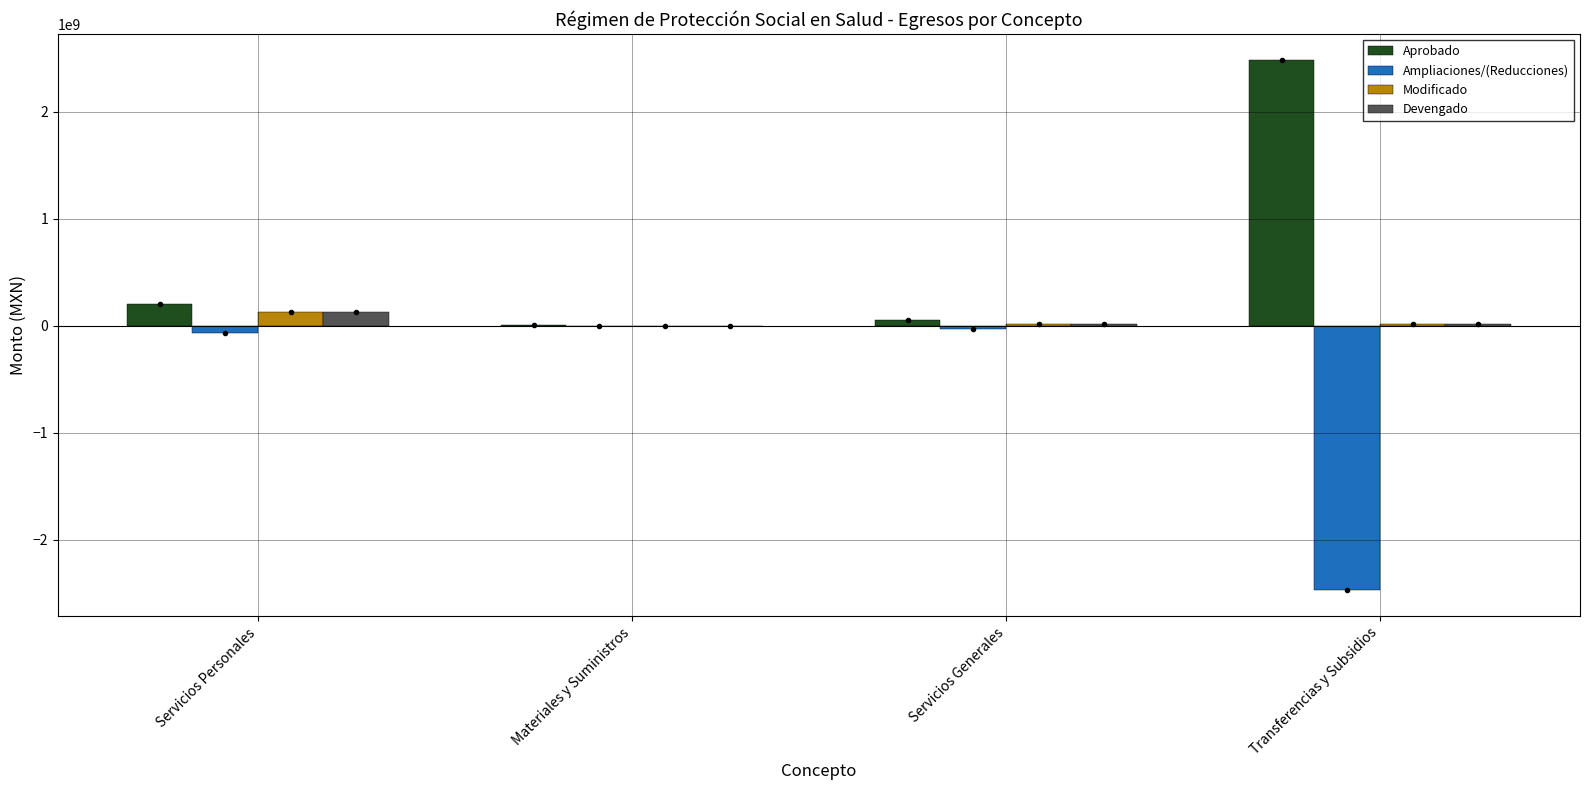

True or false: Aprobado has a value of 2481870011.0 at Transferencias y Subsidios.

True